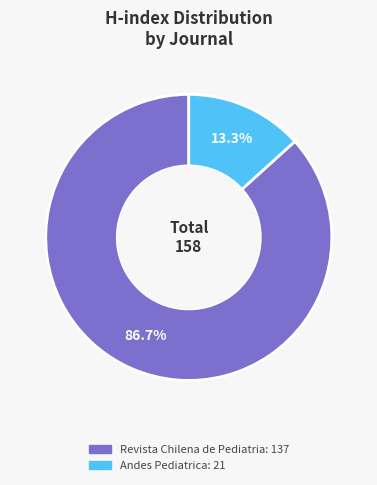

Is there any slice that represents more than half of the pie?

Yes